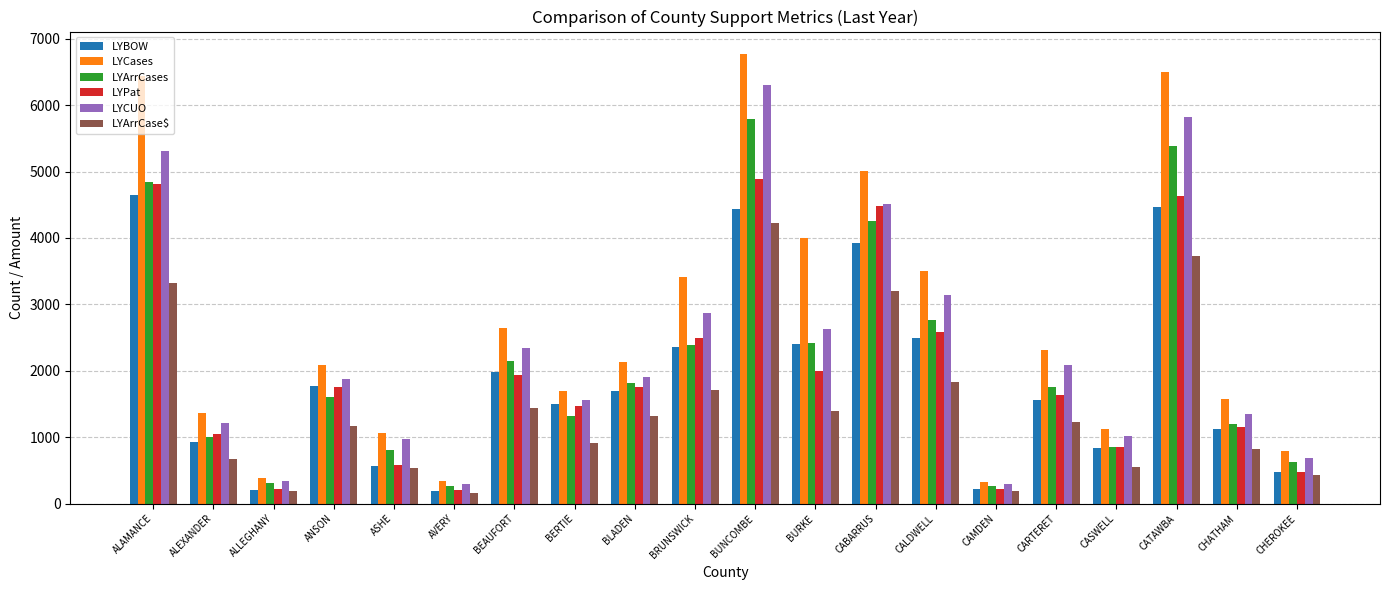

Where is LYCases nearest to the value 3547?

CALDWELL